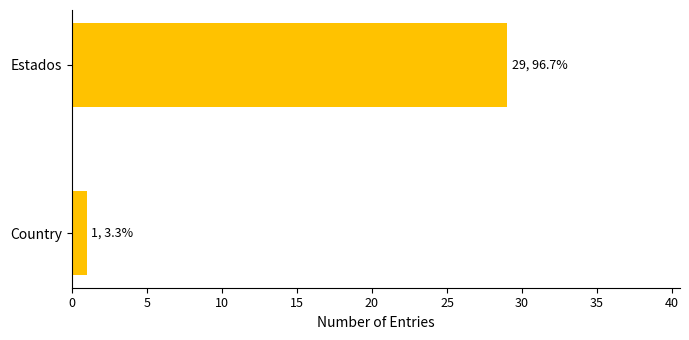

Reading top to bottom, extract all data points from this chart.

29	1